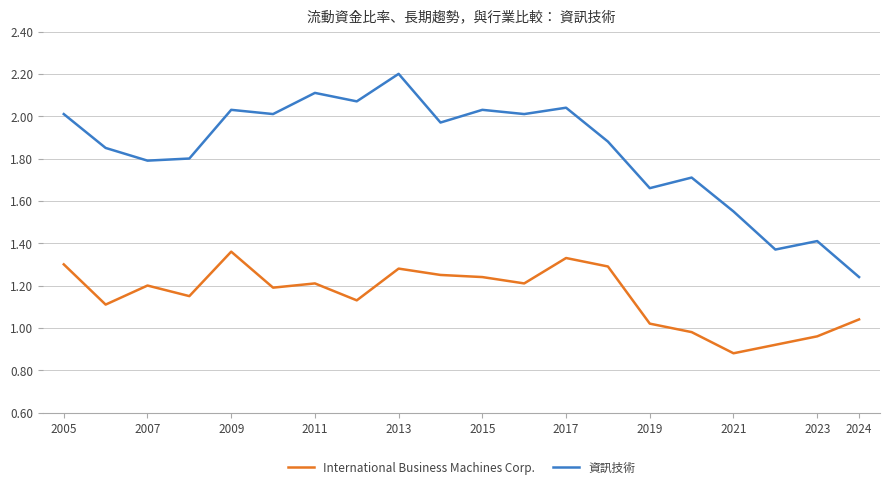

How many lines are shown in the chart?

2